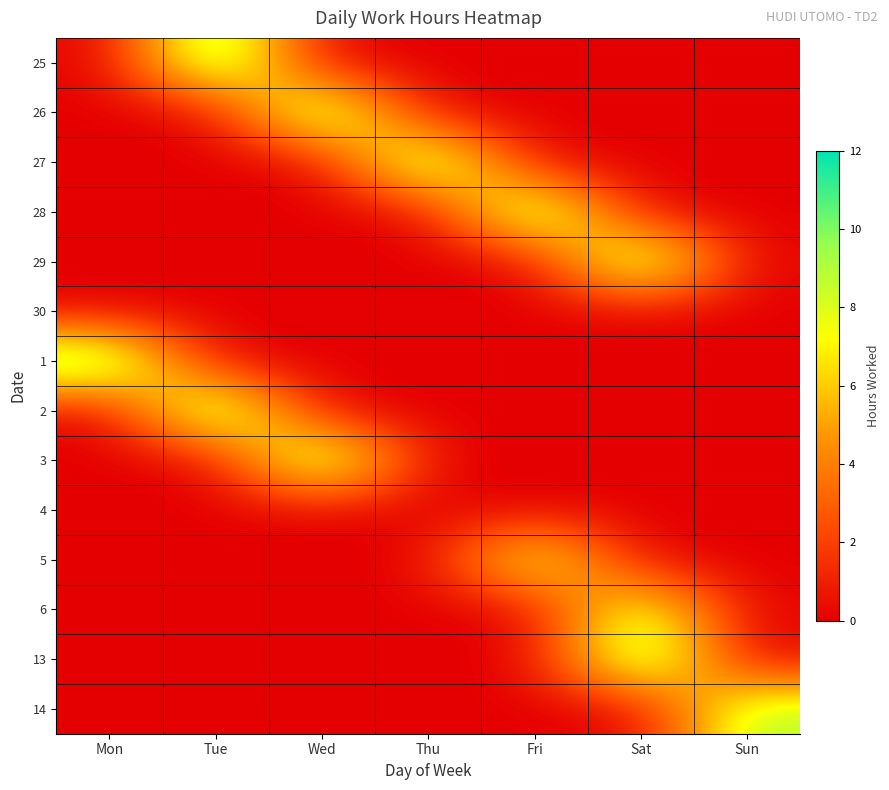

Reading right to left, list all the values displayed in this chart.

25: Sun=0.0	Sat=0.0	Fri=0.0	Thu=0.0	Wed=0.0	Tue=11.2	Mon=0.0
26: Sun=0.0	Sat=0.0	Fri=0.0	Thu=0.0	Wed=11.2	Tue=0.0	Mon=0.0
27: Sun=0.0	Sat=0.0	Fri=0.0	Thu=11.1	Wed=0.0	Tue=0.0	Mon=0.0
28: Sun=0.0	Sat=0.0	Fri=11.1	Thu=0.0	Wed=0.0	Tue=0.0	Mon=0.0
29: Sun=0.0	Sat=11.1	Fri=0.0	Thu=0.0	Wed=0.0	Tue=0.0	Mon=0.0
30: Sun=0.0	Sat=0.0	Fri=0.0	Thu=0.0	Wed=0.0	Tue=0.0	Mon=0.0
1: Sun=0.0	Sat=0.0	Fri=0.0	Thu=0.0	Wed=0.0	Tue=0.0	Mon=11.1
2: Sun=0.0	Sat=0.0	Fri=0.0	Thu=0.0	Wed=0.0	Tue=11.3	Mon=0.0
3: Sun=0.0	Sat=0.0	Fri=0.0	Thu=0.0	Wed=11.2	Tue=0.0	Mon=0.0
4: Sun=0.0	Sat=0.0	Fri=0.0	Thu=0.0	Wed=0.0	Tue=0.0	Mon=0.0
5: Sun=0.0	Sat=0.0	Fri=9.1	Thu=0.0	Wed=0.0	Tue=0.0	Mon=0.0
6: Sun=0.0	Sat=9.2	Fri=0.0	Thu=0.0	Wed=0.0	Tue=0.0	Mon=0.0
13: Sun=0.0	Sat=11.2	Fri=0.0	Thu=0.0	Wed=0.0	Tue=0.0	Mon=0.0
14: Sun=9.2	Sat=0.0	Fri=0.0	Thu=0.0	Wed=0.0	Tue=0.0	Mon=0.0